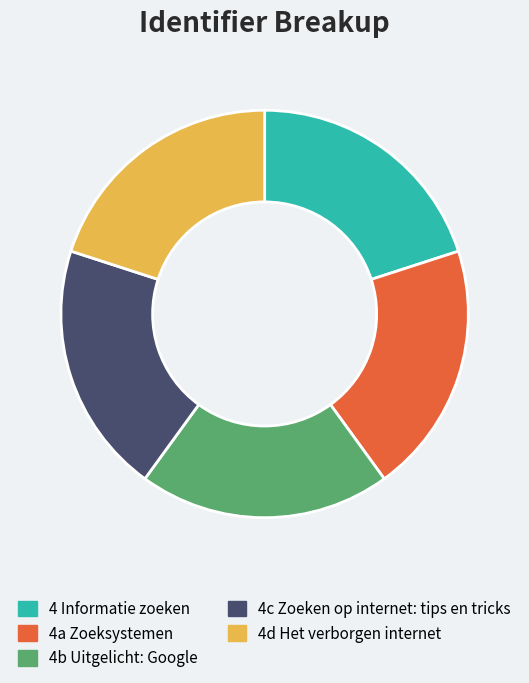

Do 4d Het verborgen internet and 4c Zoeken op internet: tips en tricks together represent more than half of the pie?

No